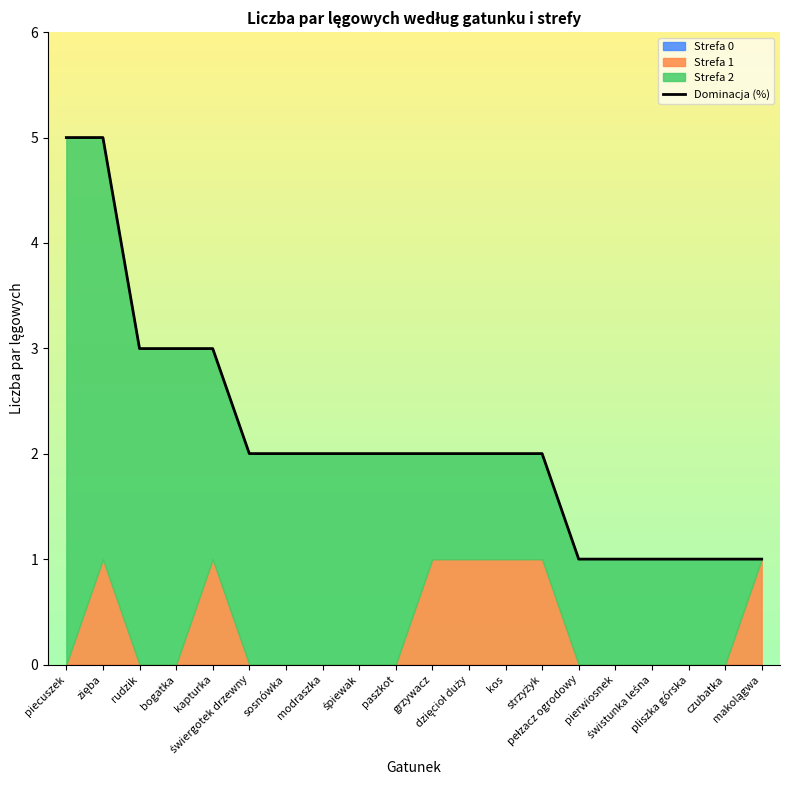

List the labels in order of value, largest first.

piecuszek, zięba, rudzik, bogatka, kapturka, świergotek drzewny, sosnówka, modraszka, śpiewak, paszkot, grzywacz, dzięcioł duży, kos, strzyżyk, pełzacz ogrodowy, pierwiosnek, świstunka leśna, pliszka górska, czubatka, makolągwa